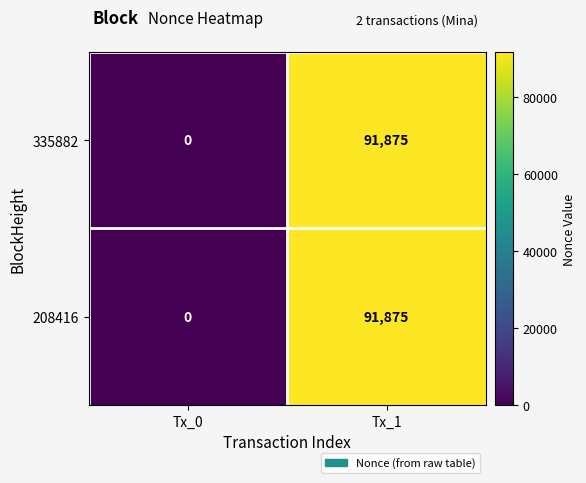

List the labels in order of 208416 value, smallest first.

Tx_0, Tx_1